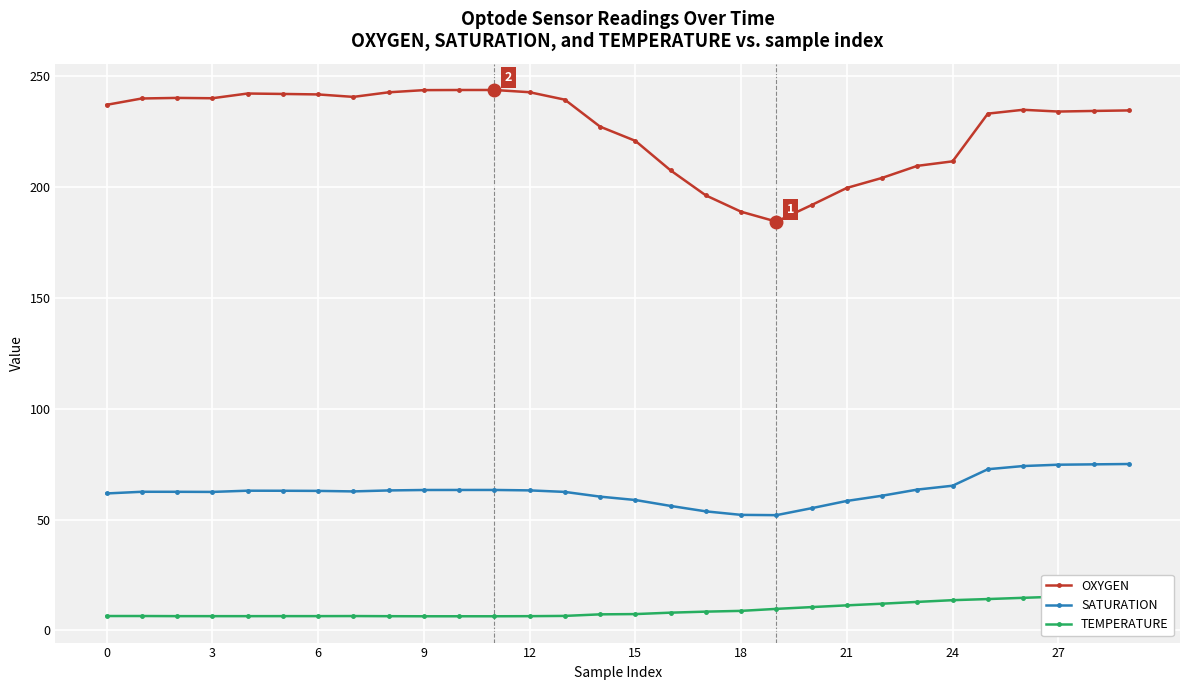

How many lines are shown in the chart?

3